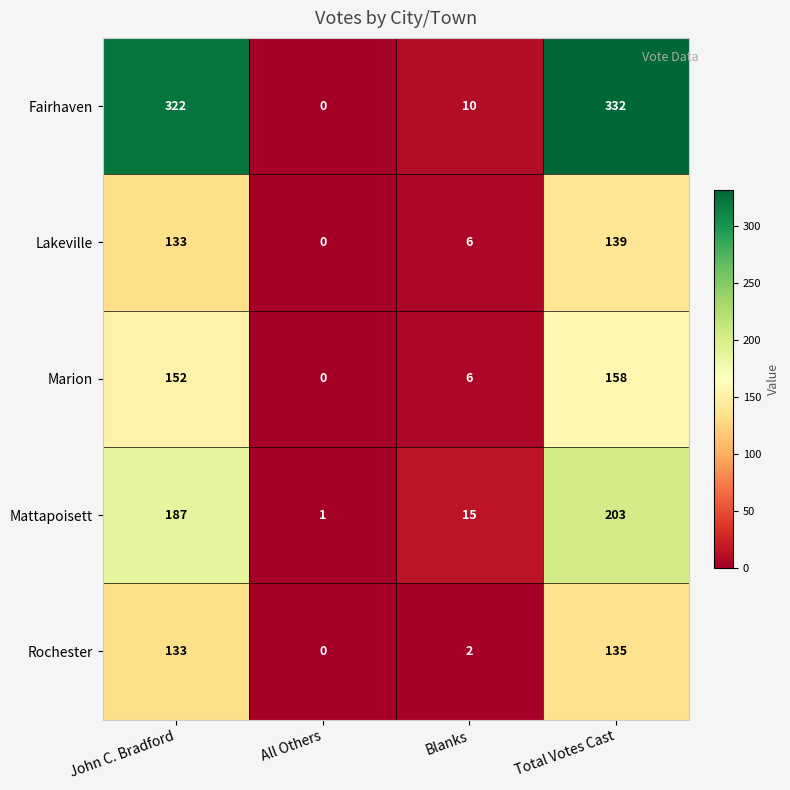

Reading left to right, list all the values displayed in this chart.

Fairhaven: 322	0	10	332
Lakeville: 133	0	6	139
Marion: 152	0	6	158
Mattapoisett: 187	1	15	203
Rochester: 133	0	2	135